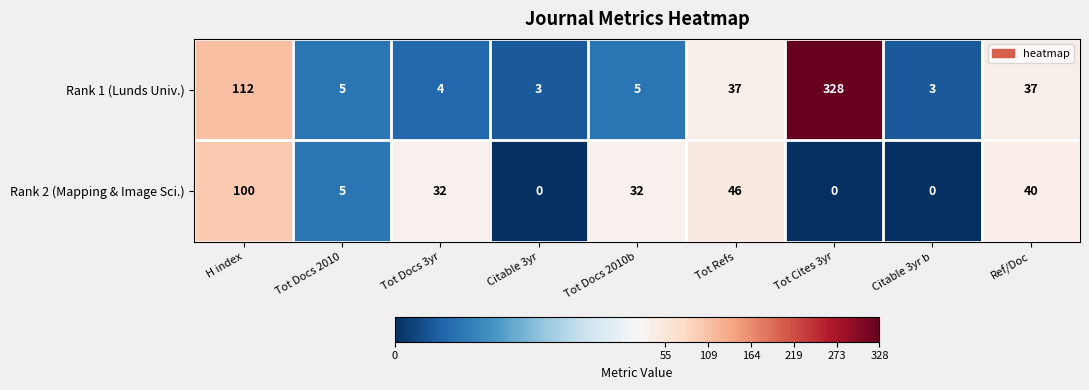

What is the difference between the highest and lowest values at H index?

12